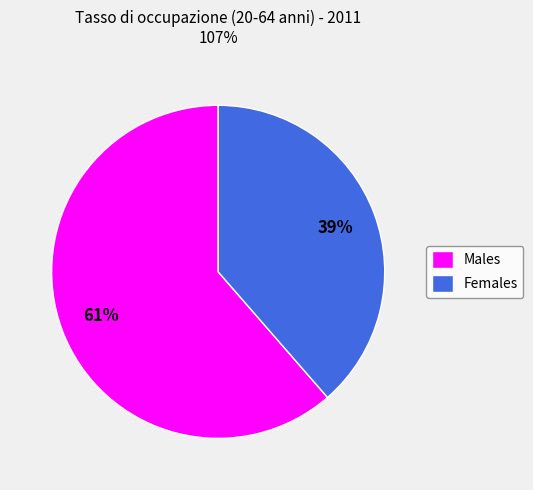

To the nearest percent, what is the average slice percentage?

50%